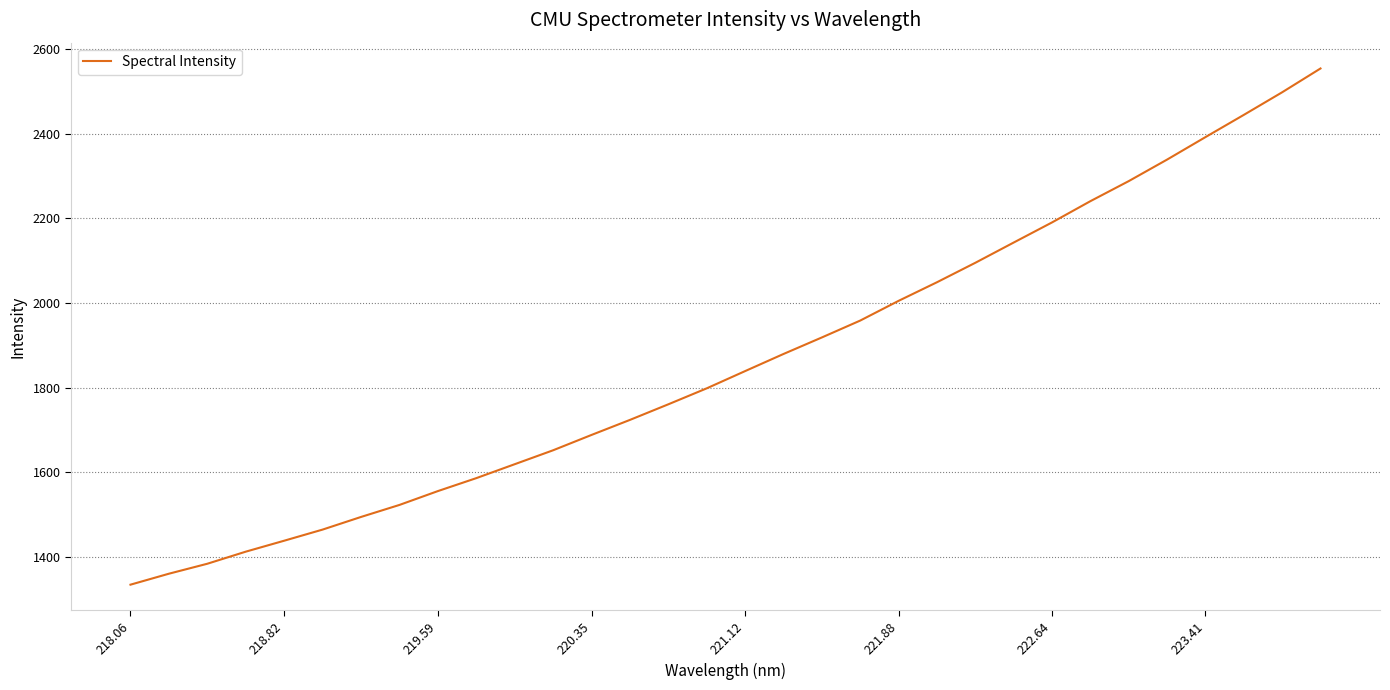

What is the greatest value displayed?

2554.5